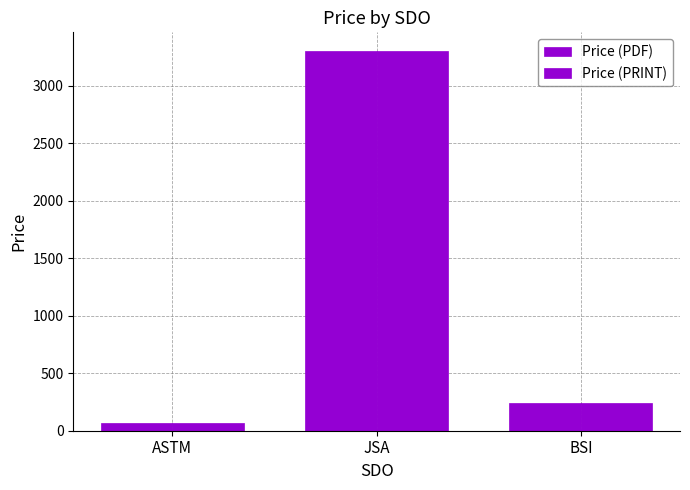

How many data points in Price (PDF) are less than 244?

1